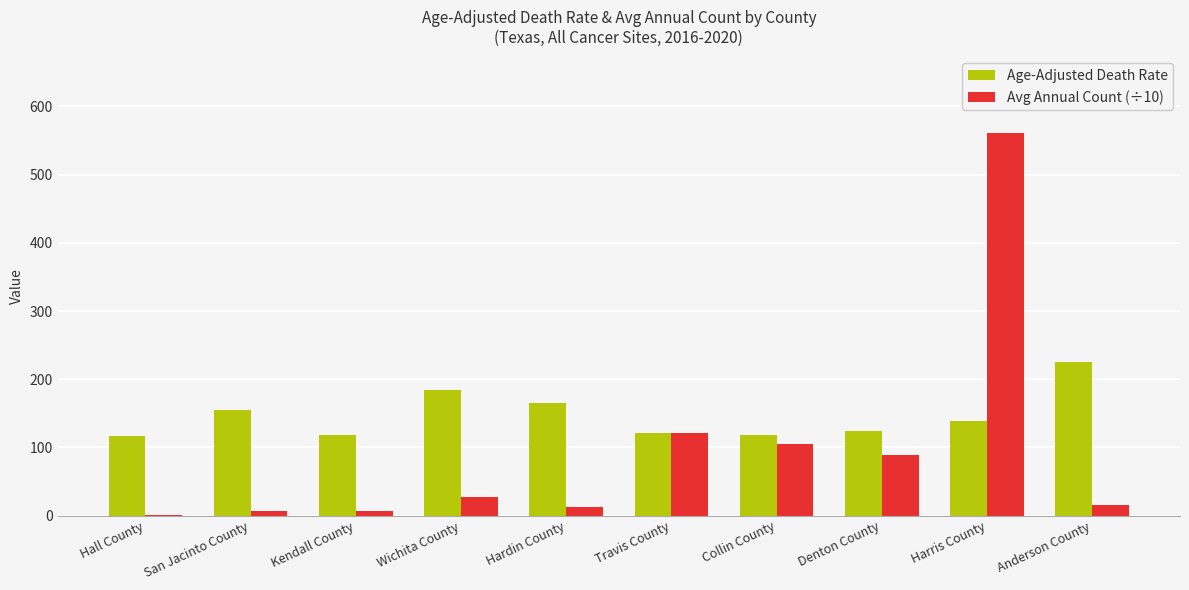

Count the number of data series in this chart.

2